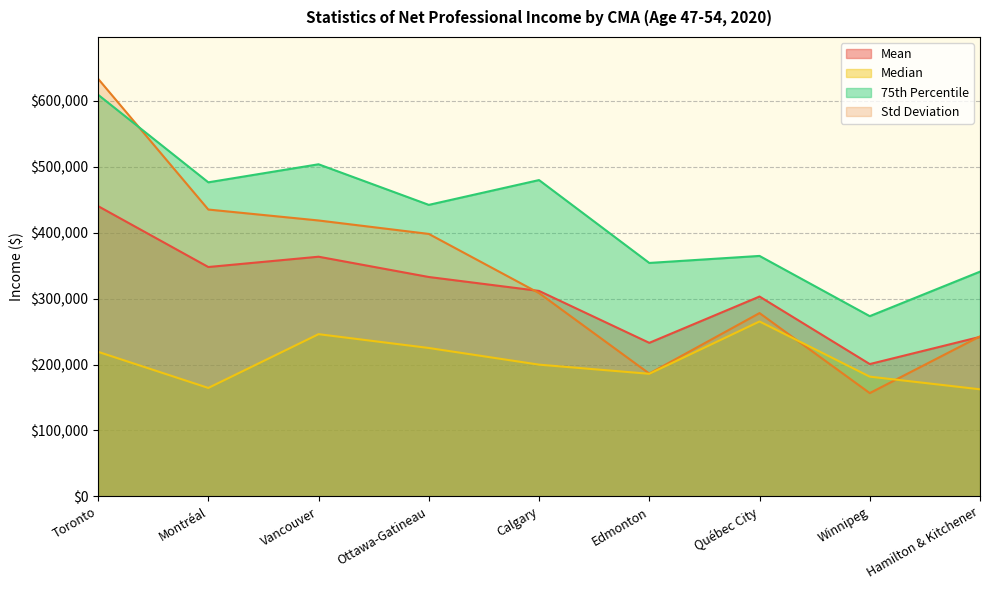

How many interior local peaks does the Std Deviation series have?

1